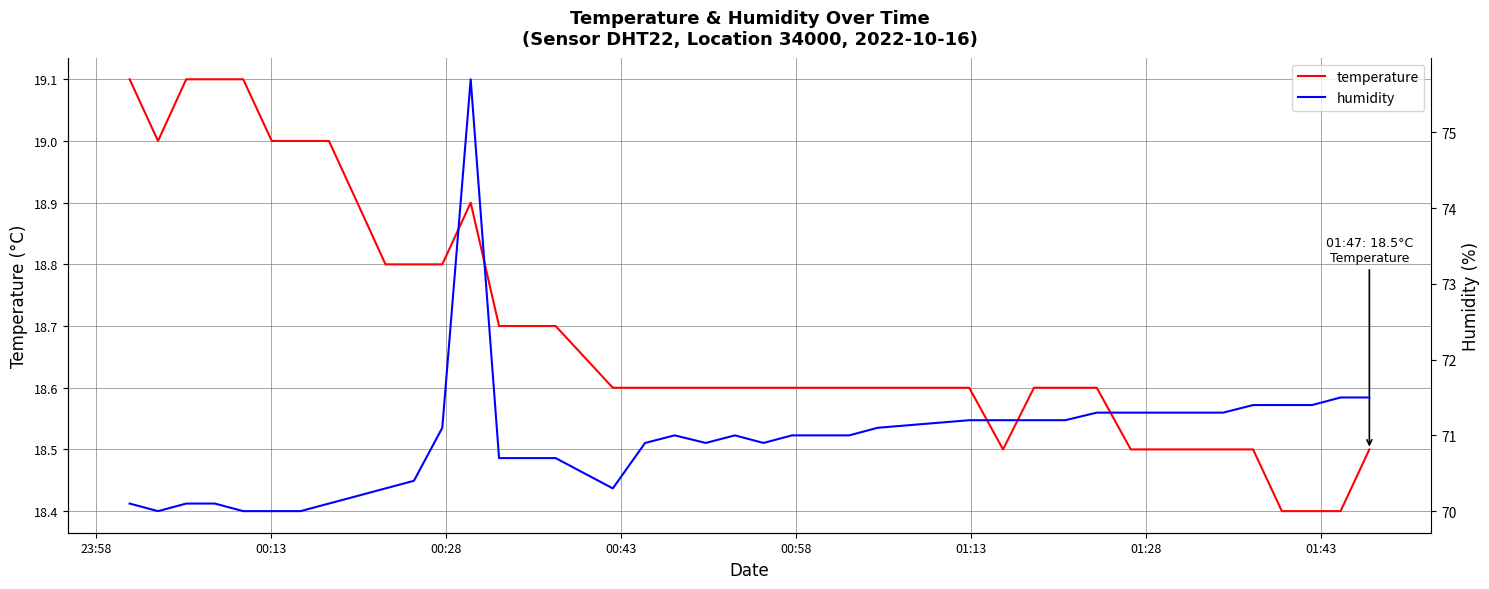

What is the difference between the second highest and minimum values in the humidity series?

1.5